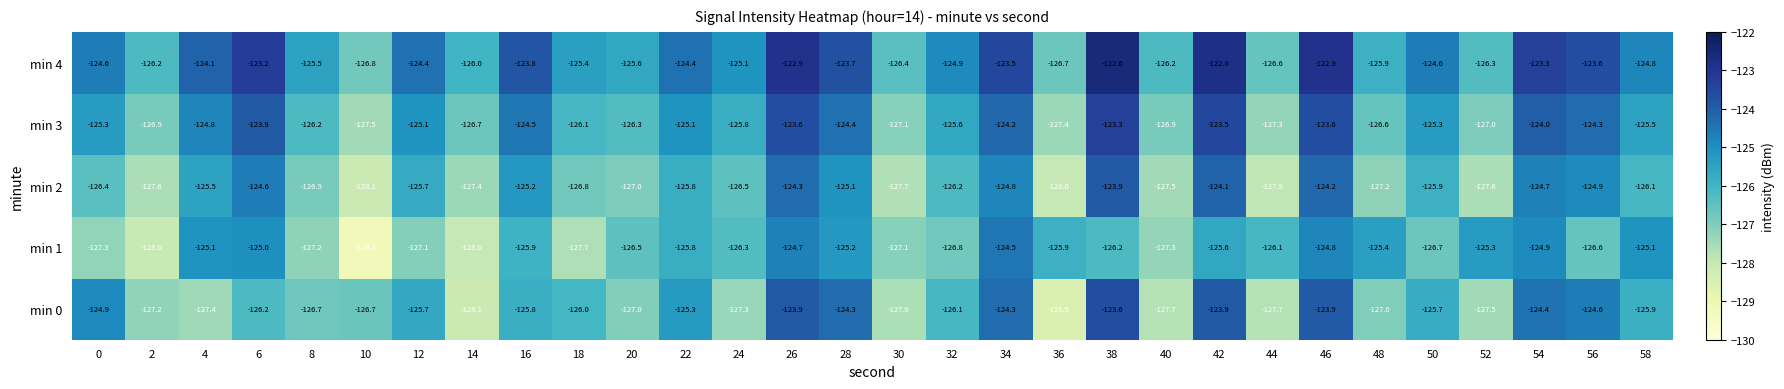

What is the smallest value displayed?

-129.2